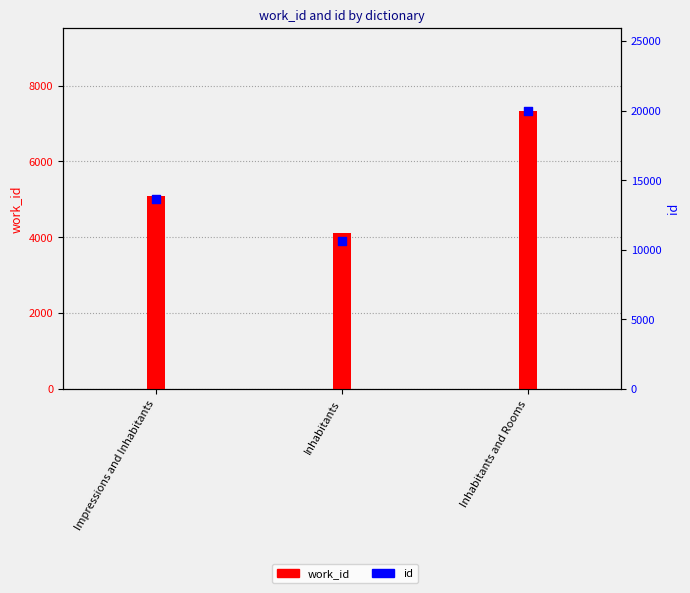

Which series contains the lowest Y value?

work_id